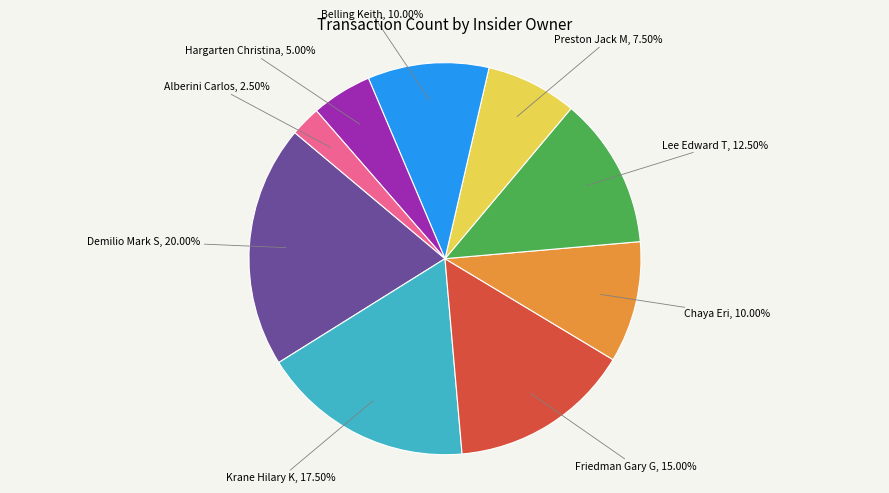

Between Chaya Eri and Preston Jack M, which is larger?

Chaya Eri